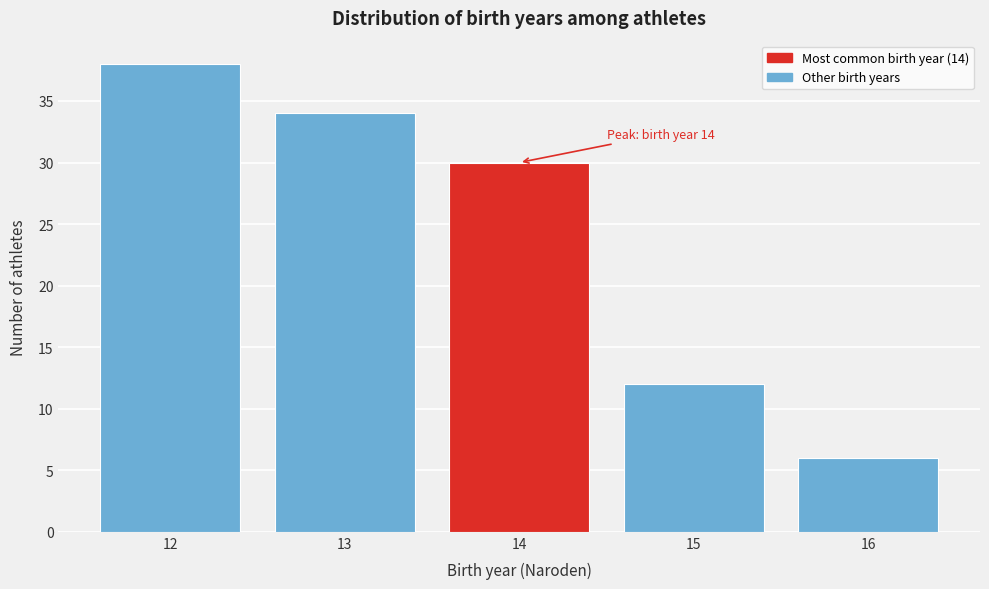

Which range on the x-axis has the tallest bar?

11.5 to 12.5